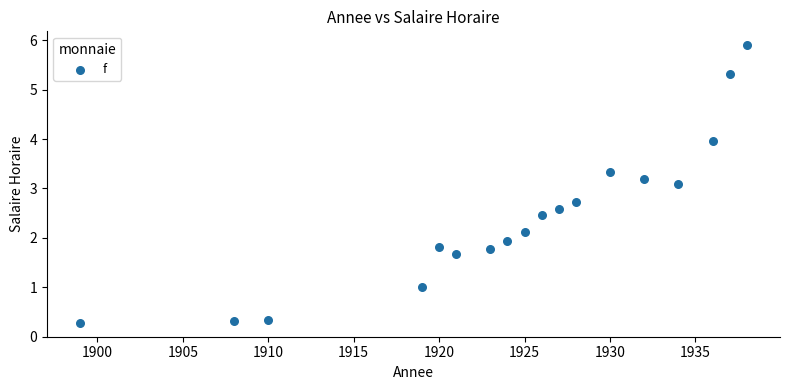

What is the range of Y values (max minus min)?

5.6